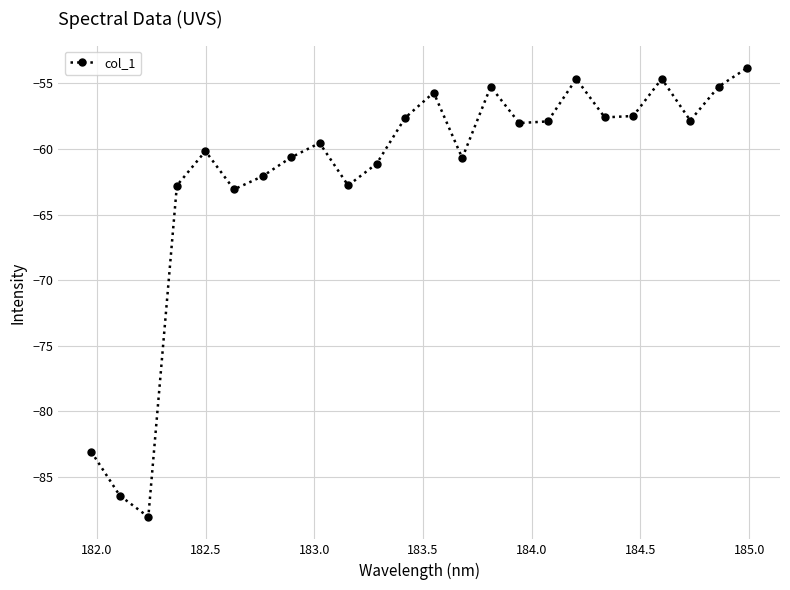

What is the maximum value shown in the chart?

-53.8